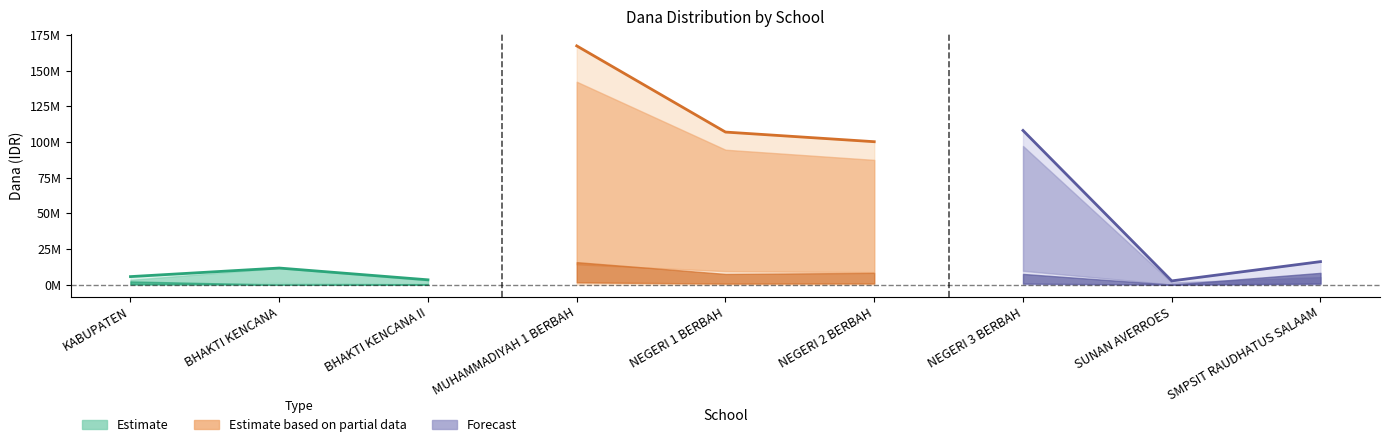

What is the sum of all Pemberian Dari Aktivasi Nominasi values?

49875000